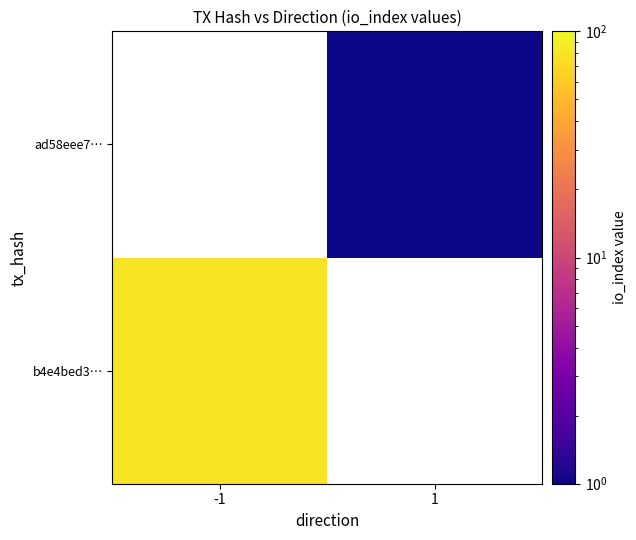

What is the smallest value displayed?

1.0